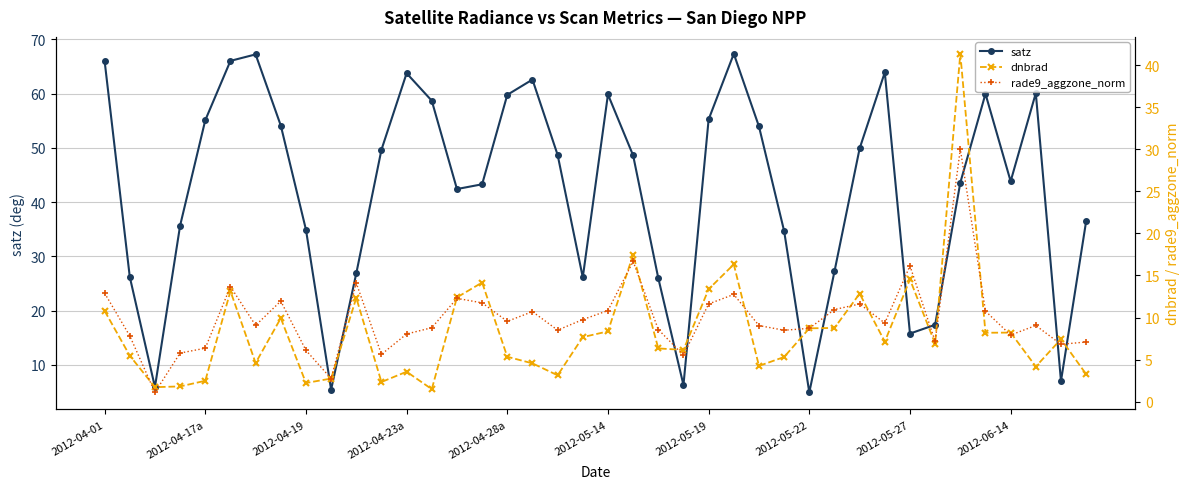

What is the lowest value of the satz series?

4.9